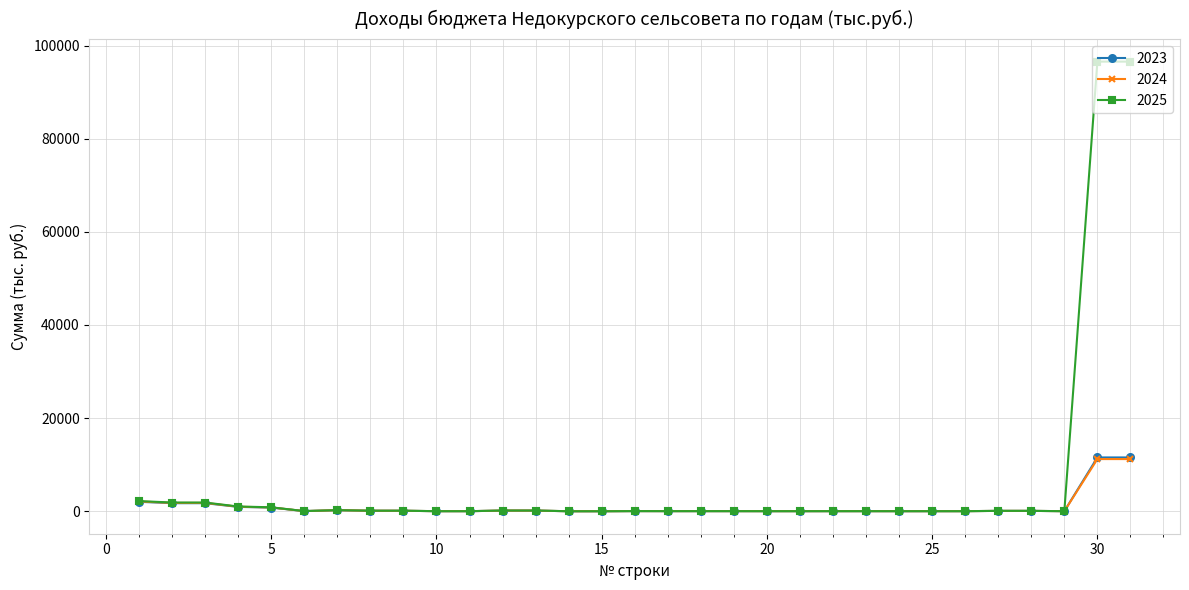

Which series has the largest range (max minus min)?

2025